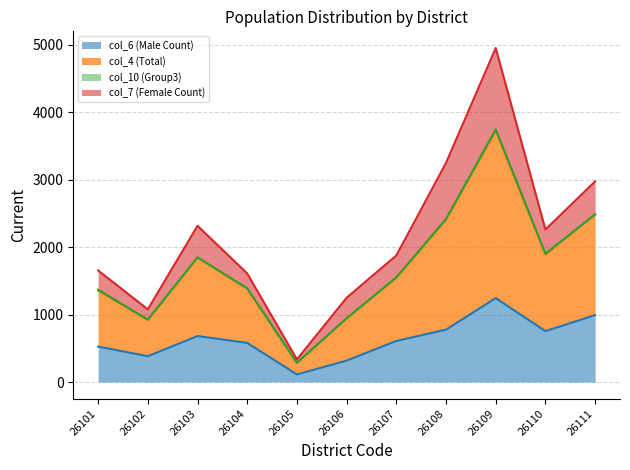

At which category is the sum across all series the highest?

26109